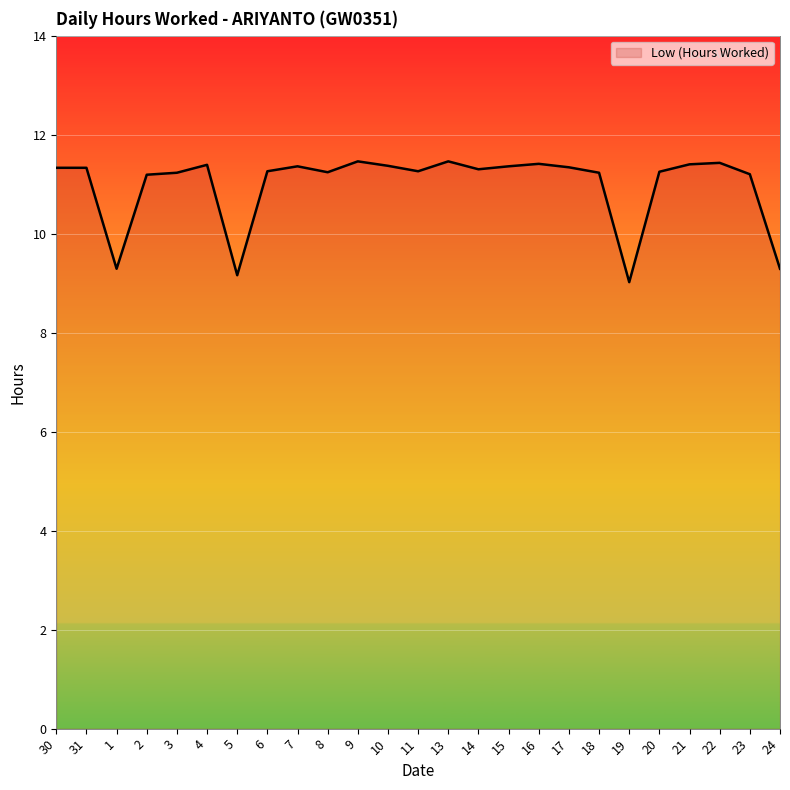

What position from the left is 16?

17